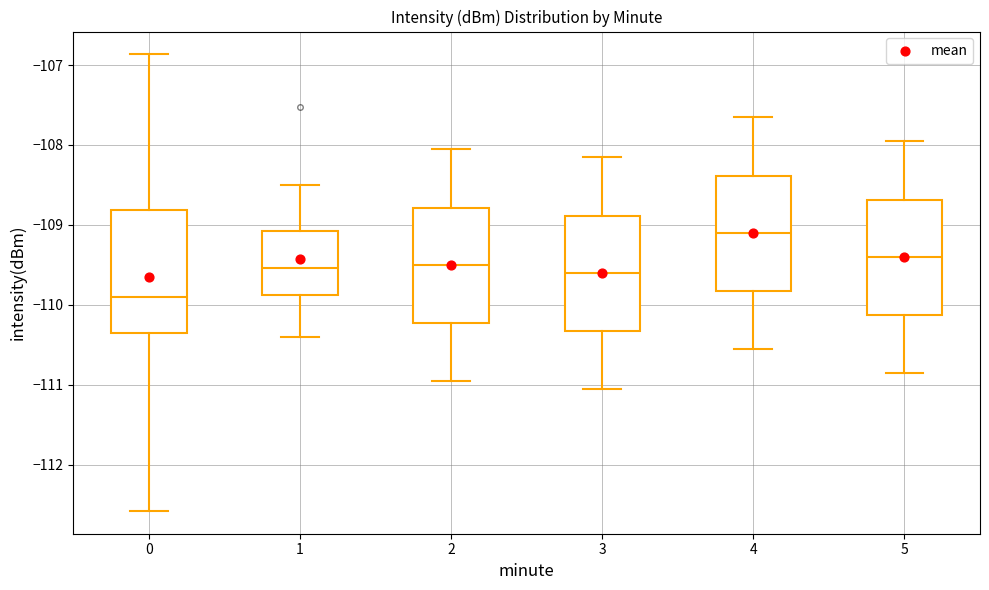

Reading left to right, transcribe this box plot: for each box, give where its median line is, the range the box spans, and where its two whiskers end, as read against the y-axis. The values are not printed on the chart, so give them approximately, as read against the axis.

0: median -109.9, box -110.4 to -108.8, whiskers -112.6 to -106.9
1: median -109.5, box -109.9 to -109.1, whiskers -110.4 to -108.5
2: median -109.5, box -110.2 to -108.8, whiskers -110.9 to -108.0
3: median -109.6, box -110.3 to -108.9, whiskers -111.0 to -108.1
4: median -109.1, box -109.8 to -108.4, whiskers -110.5 to -107.6
5: median -109.4, box -110.1 to -108.7, whiskers -110.8 to -107.9